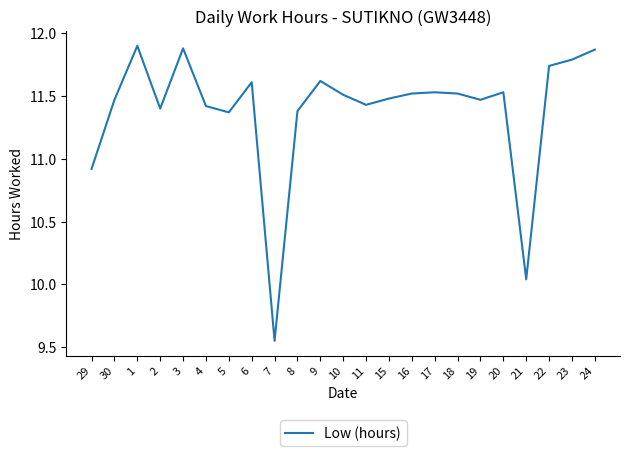

Which label corresponds to the smallest value in the chart?

7